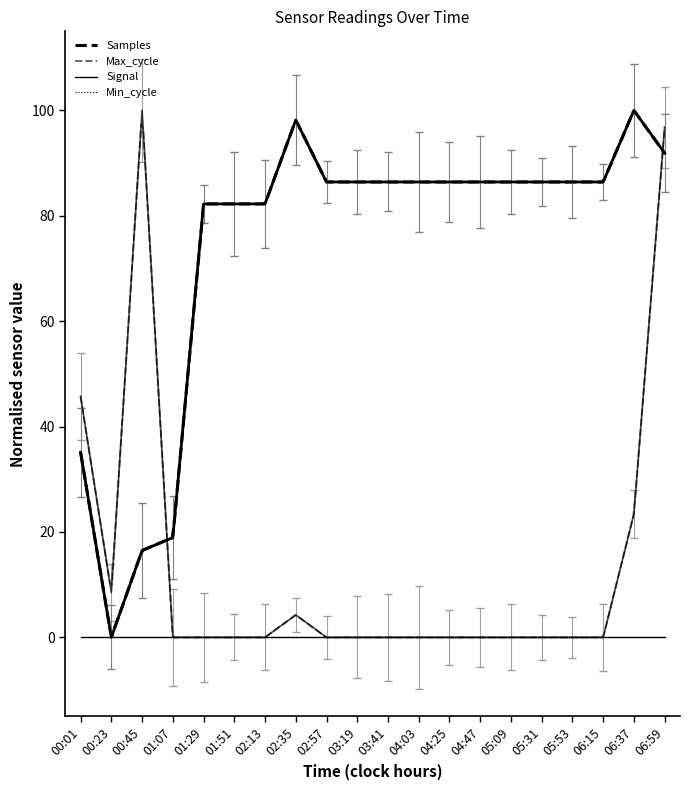

What is the average value of the Samples series?

73.6